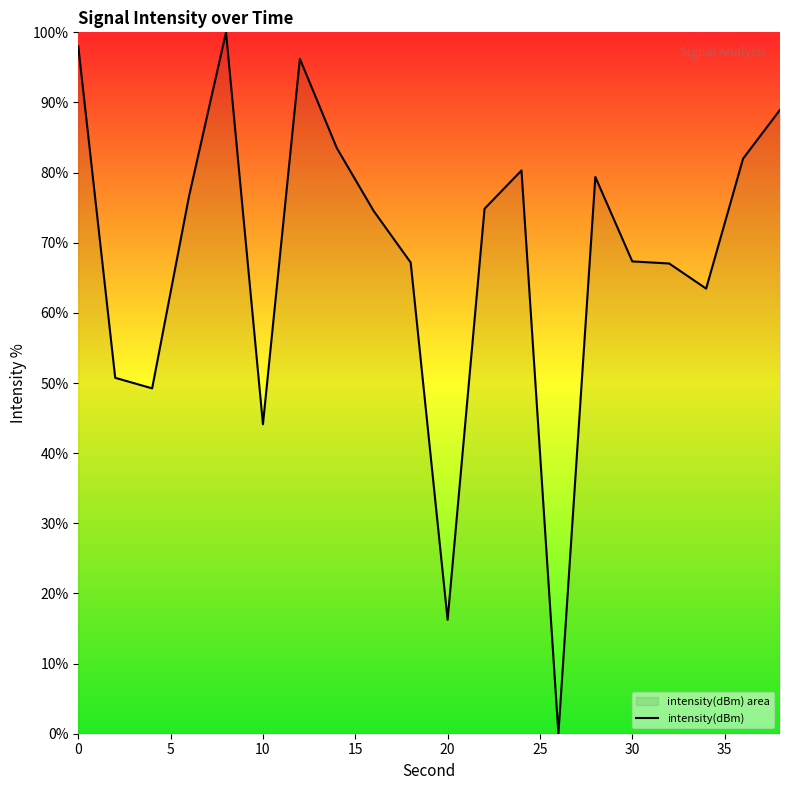

What is the greatest value displayed?

100.0